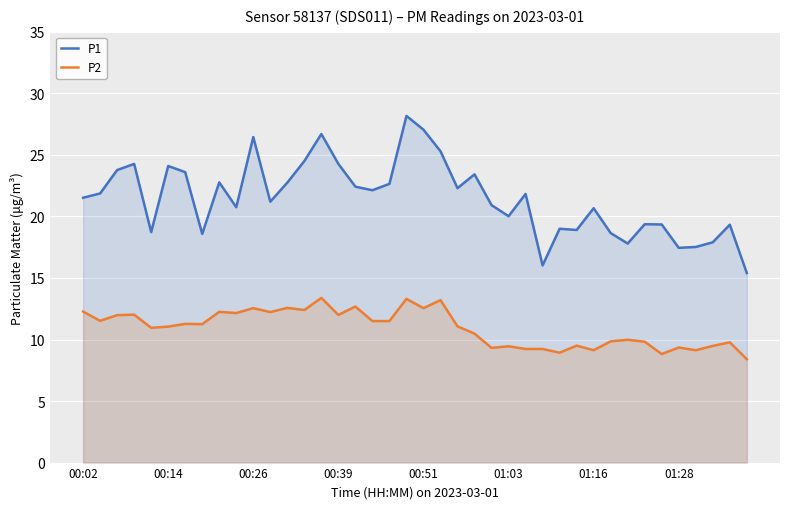

What is the difference between the P2 values at 00:26 and 00:14?

1.5